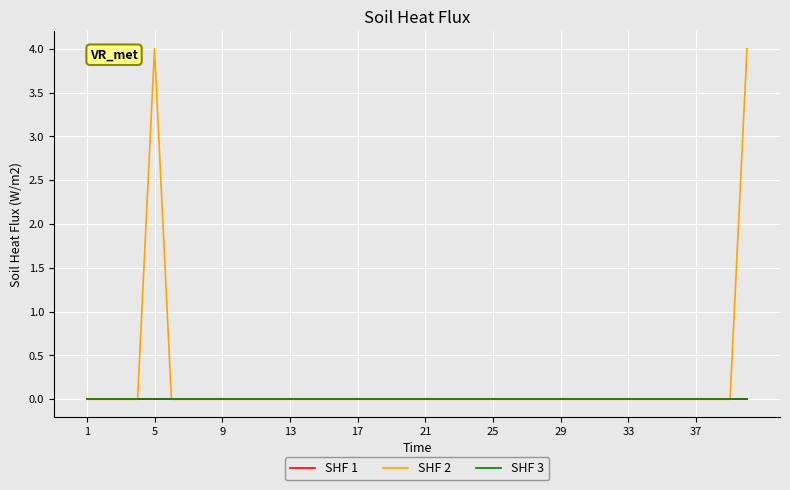

Does the chart display data point markers on the line(s)?

No